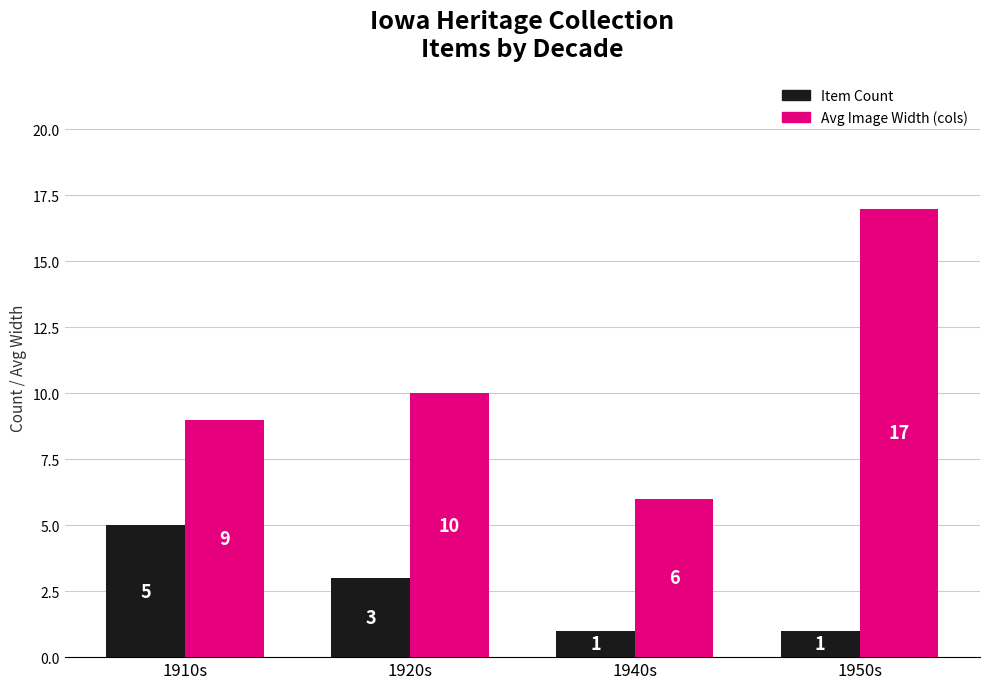

What is the difference between the highest and lowest values at 1950s?

16